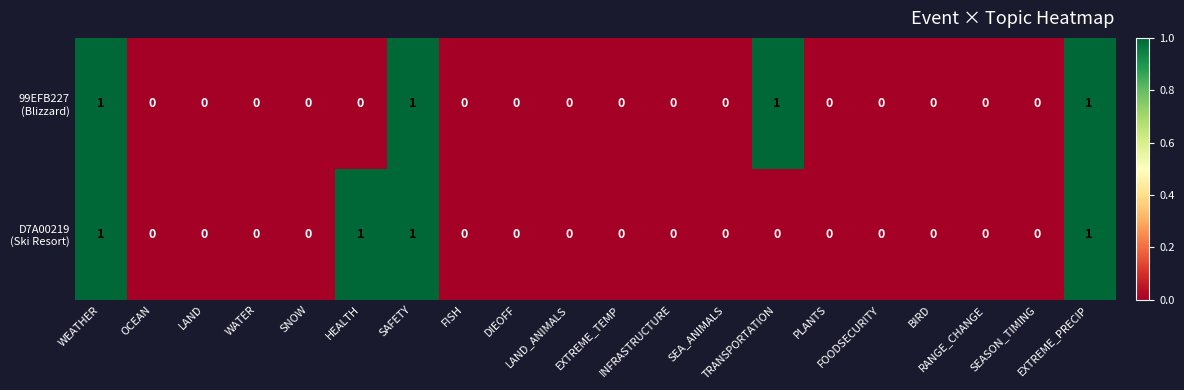

Count the number of categories in the chart.

20